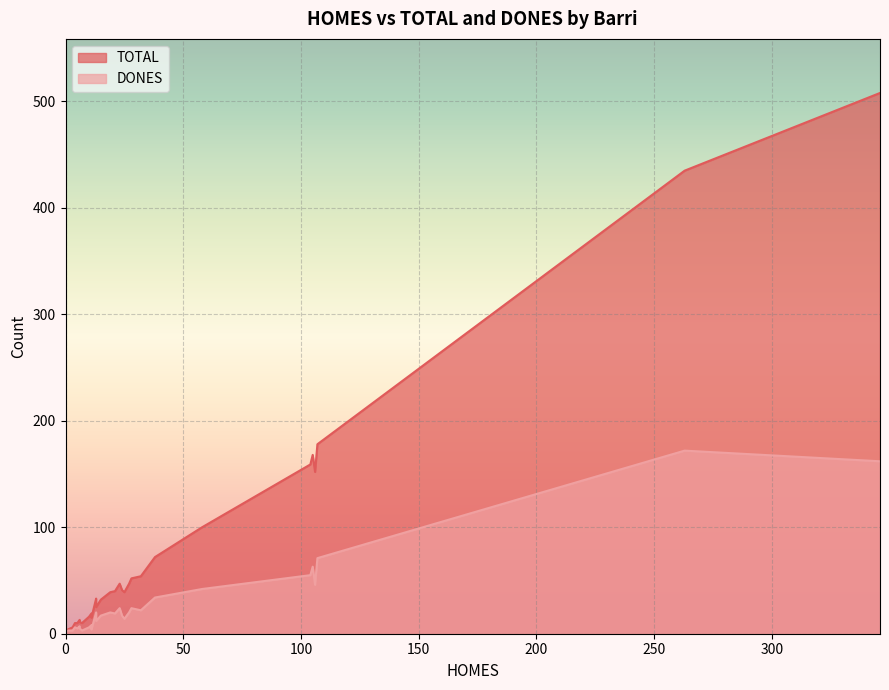

Reading left to right, list all the values displayed in this chart.

TOTAL: Sant Antoni de Llefià=178	Sant Crist de Can Cabanyes=100	Raval=72	Dalt de la Vila=10	Sistrells=39	Canyadó=13	Coll i Pujol=11	Morera=16	Manresà=4	Lloreda=47	Sant Mori de Llefià=168	Bufalà=39	La Mora=6	Artigas=152	Montigalà=15	Pomar=10	La Pau=52	Congrés=41	Bonavista=10	Canyet=1	Sant Joan de Llefià=159	Can Claris=14	La Salut=435	Progrés=54	Gorg=40	Puigfred=47	Nova Lloreda=25	Sant Roc=508	El Remei=19	Centre=33	Casagemes=32
DONES: Sant Antoni de Llefià=71	Sant Crist de Can Cabanyes=42	Raval=34	Dalt de la Vila=5	Sistrells=14	Canyadó=7	Coll i Pujol=5	Morera=6	Manresà=3	Lloreda=20	Sant Mori de Llefià=63	Bufalà=20	La Mora=3	Artigas=46	Montigalà=4	Pomar=3	La Pau=24	Congrés=17	Bonavista=6	Canyet=1	Sant Joan de Llefià=55	Can Claris=5	La Salut=172	Progrés=22	Gorg=19	Puigfred=24	Nova Lloreda=12	Sant Roc=162	El Remei=8	Centre=20	Casagemes=17